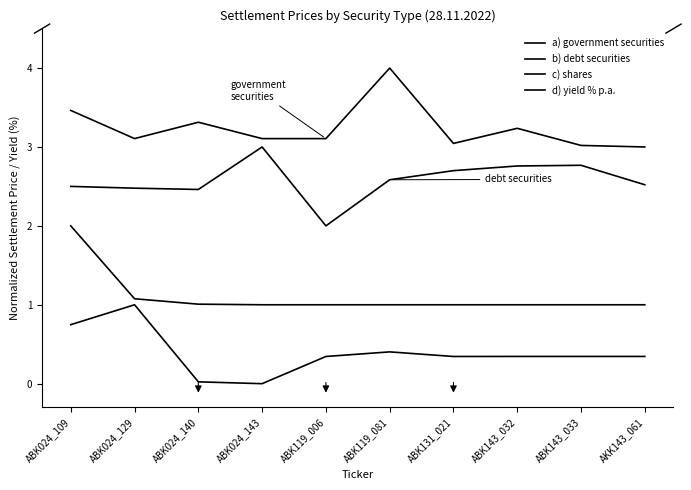

Does the chart have visible grid lines?

No